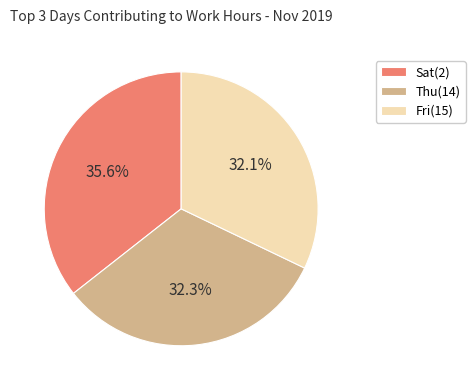

Combined, do Sat(2) and Thu(14) account for over 50%?

Yes